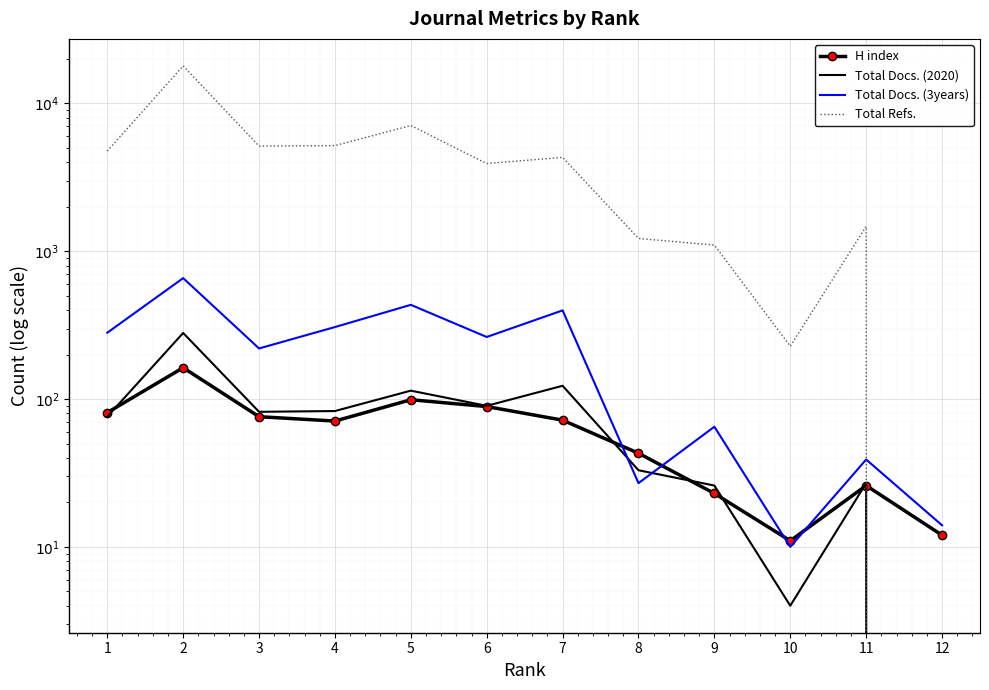

After their last crossing, which series has the higher values: H index or Total Docs. (2020)?

H index